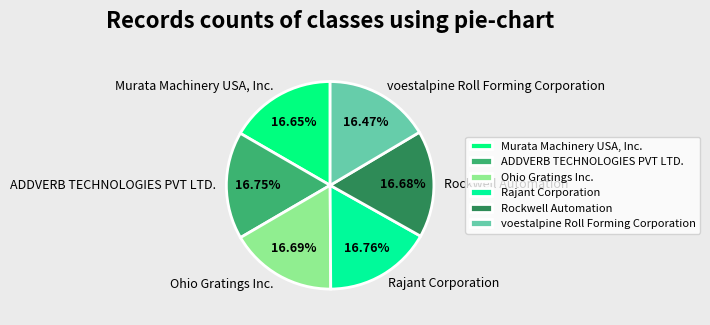

Do voestalpine Roll Forming Corporation and Rockwell Automation together represent more than half of the pie?

No